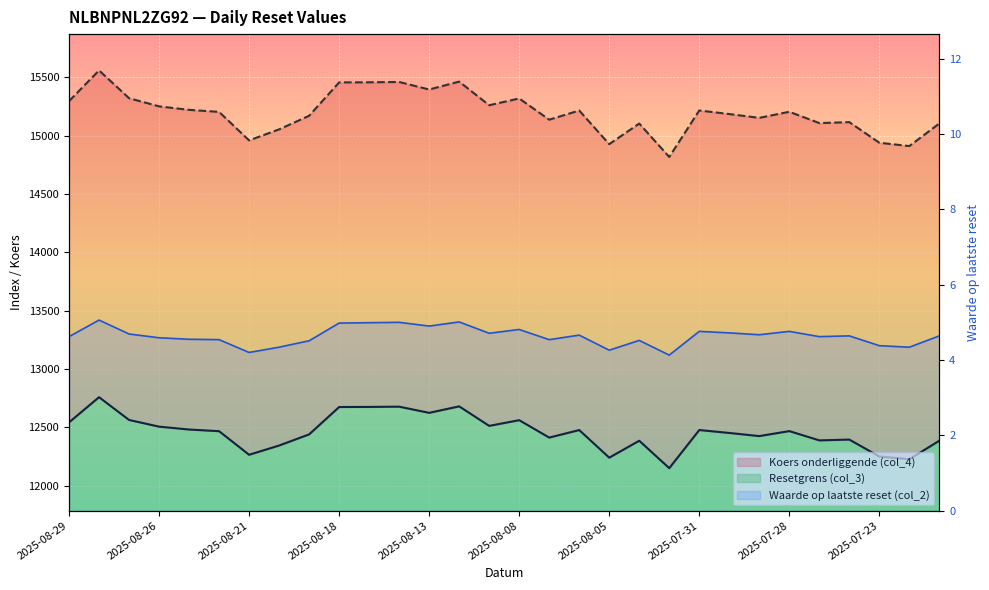

How many interior local peaks does the Koers onderliggende (col_4) series have?

9